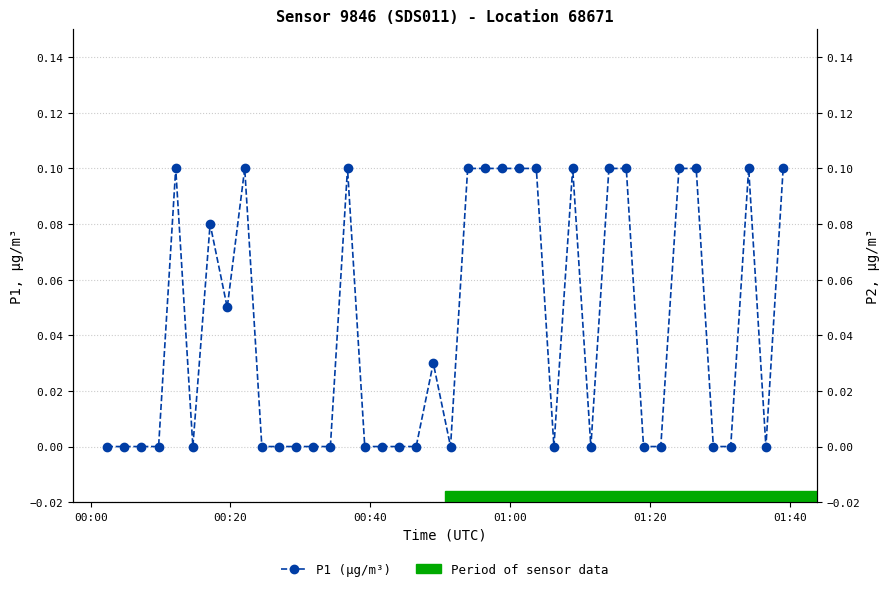

What is the sum of all P1 values?

1.7